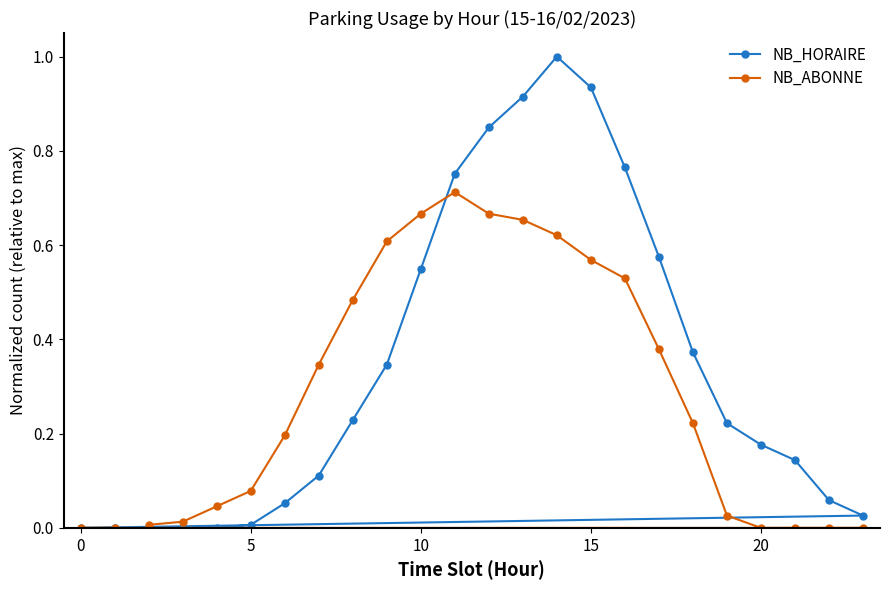

Which series has the largest total across all categories?

NB_HORAIRE